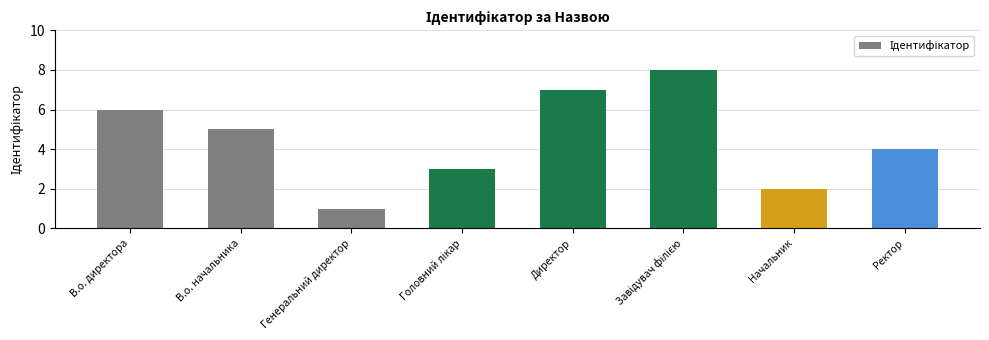

Read the value at В.о. директора.

6